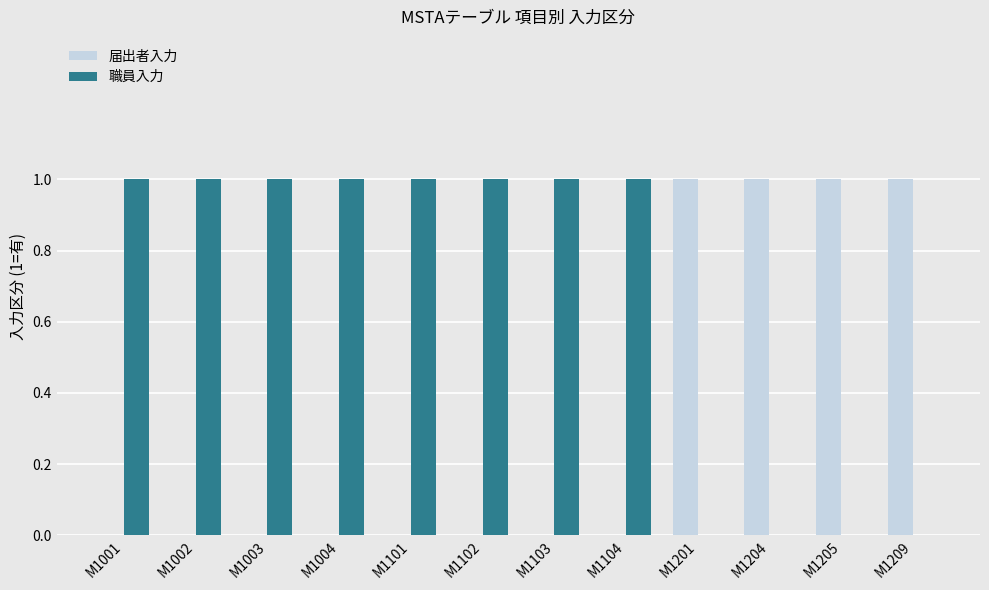

Which series has the largest total across all categories?

職員入力